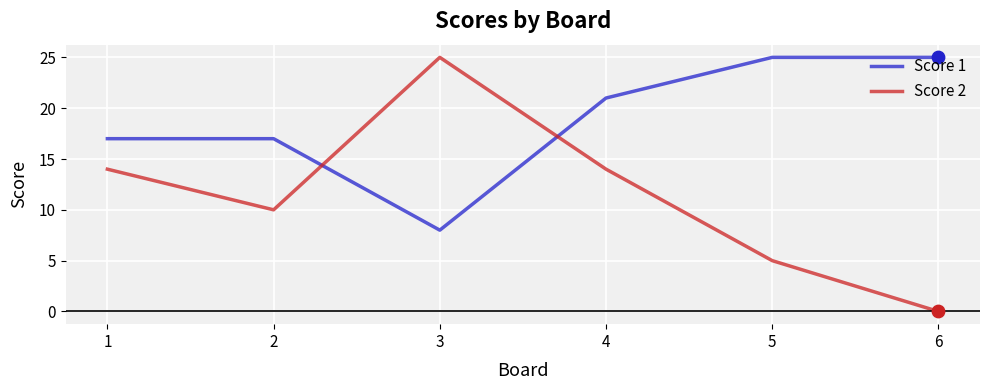

Which series has the largest total across all categories?

Score 1